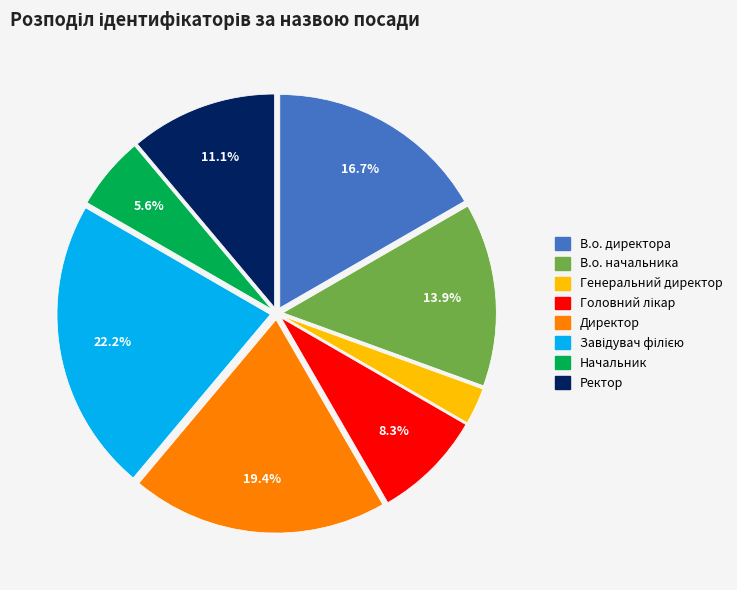

Is Генеральний директор the majority of the pie?

No